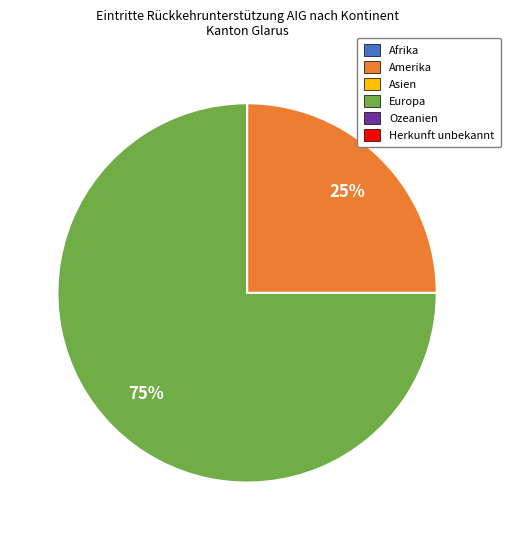

Does any single category account for the majority?

Yes